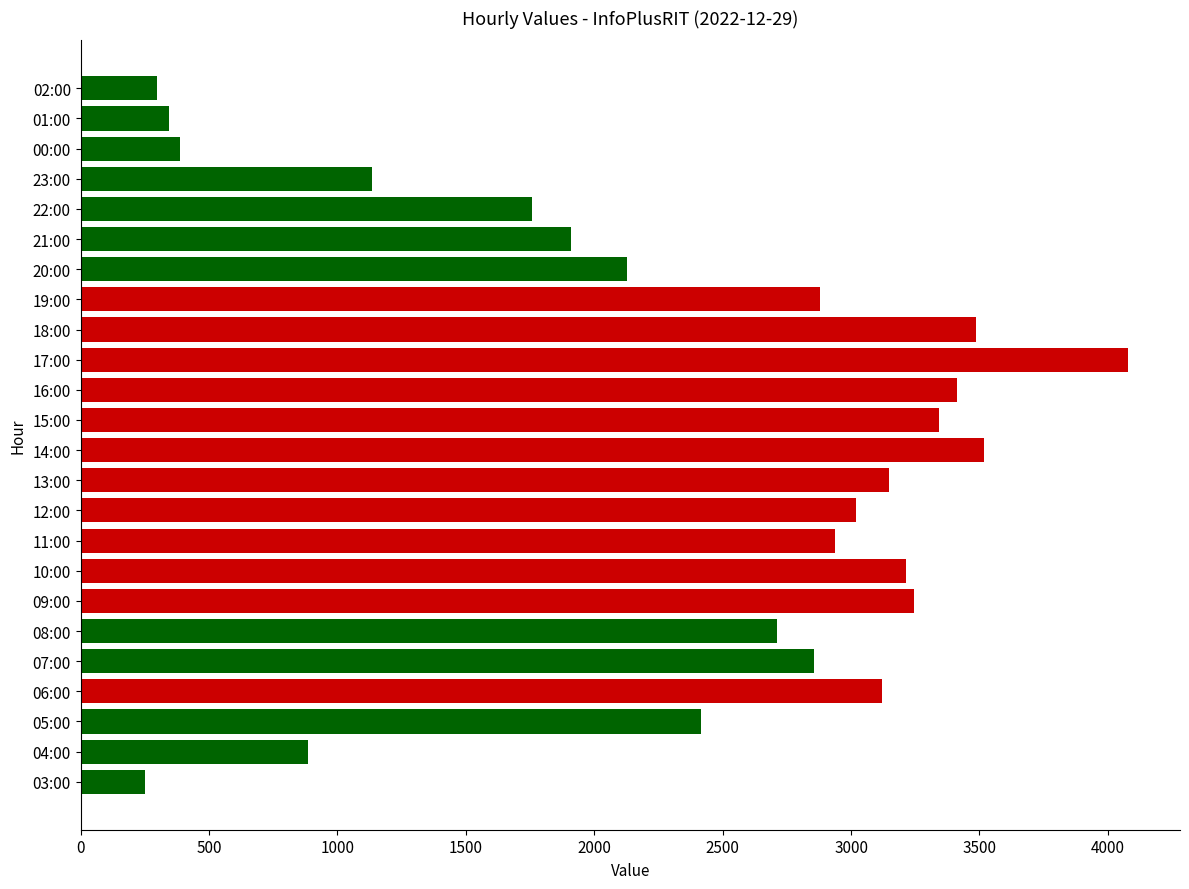

Reading bottom to top, extract all data points from this chart.

250	886	2415	3121	2855	2711	3245	3215	2936	3018	3148	3519	3342	3414	4077	3486	2878	2127	1909	1759	1134	388	343	298